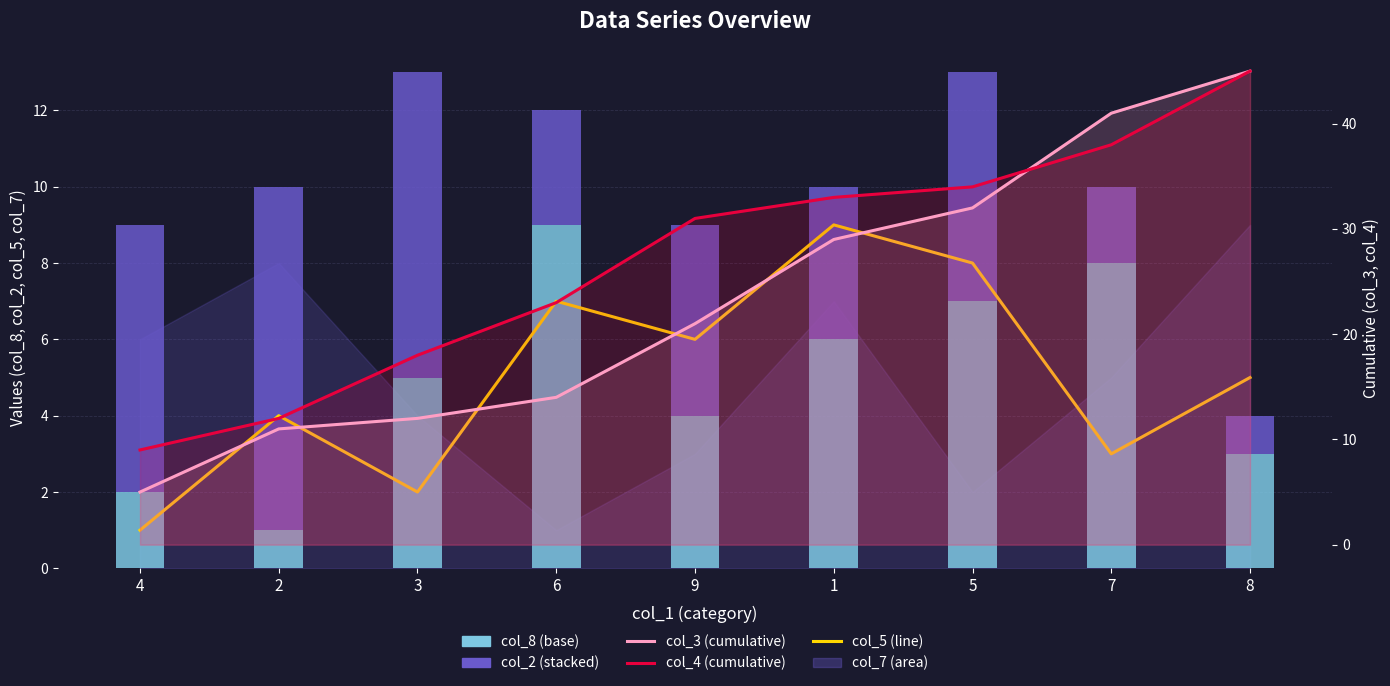

At which category is the sum across all series the highest?

8